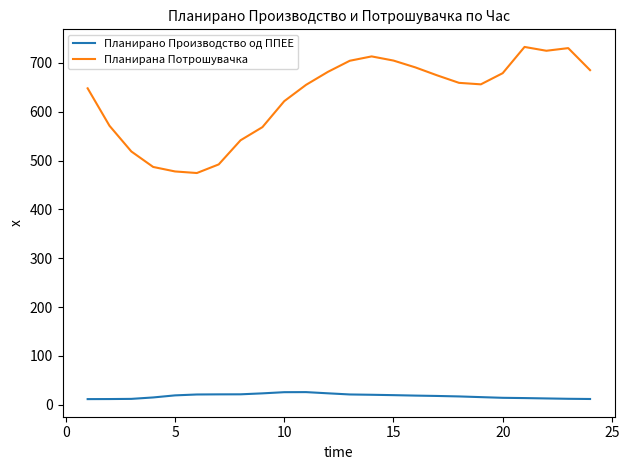

What is the greatest value displayed?

732.7